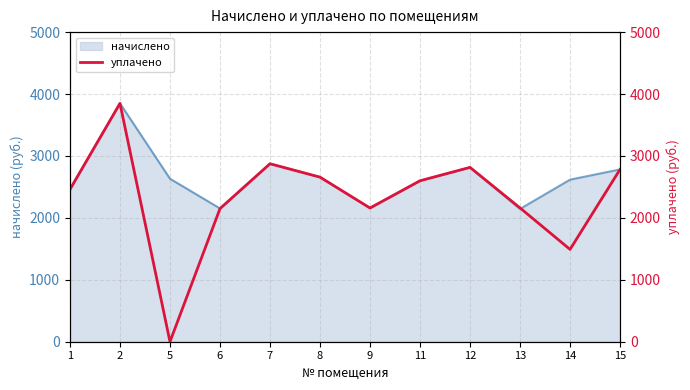

How many values are below 2599?

6